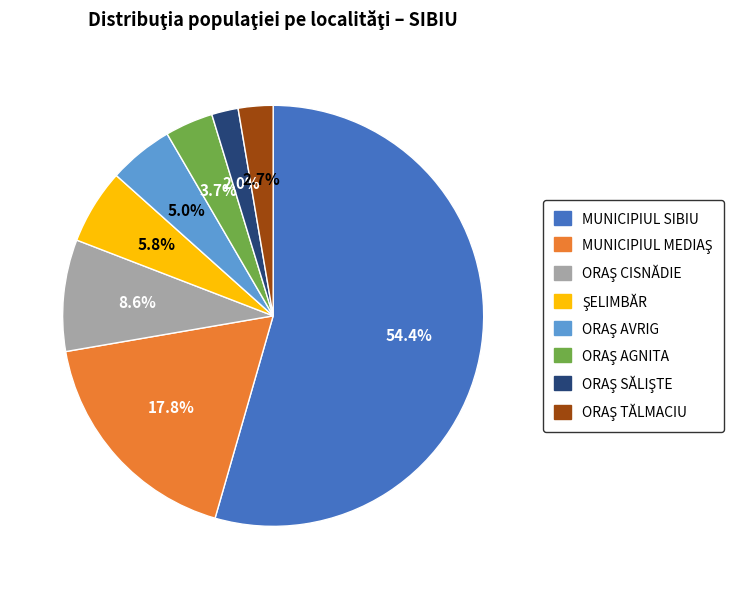

What percentage is the MUNICIPIUL SIBIU slice, to the nearest percent?

54%